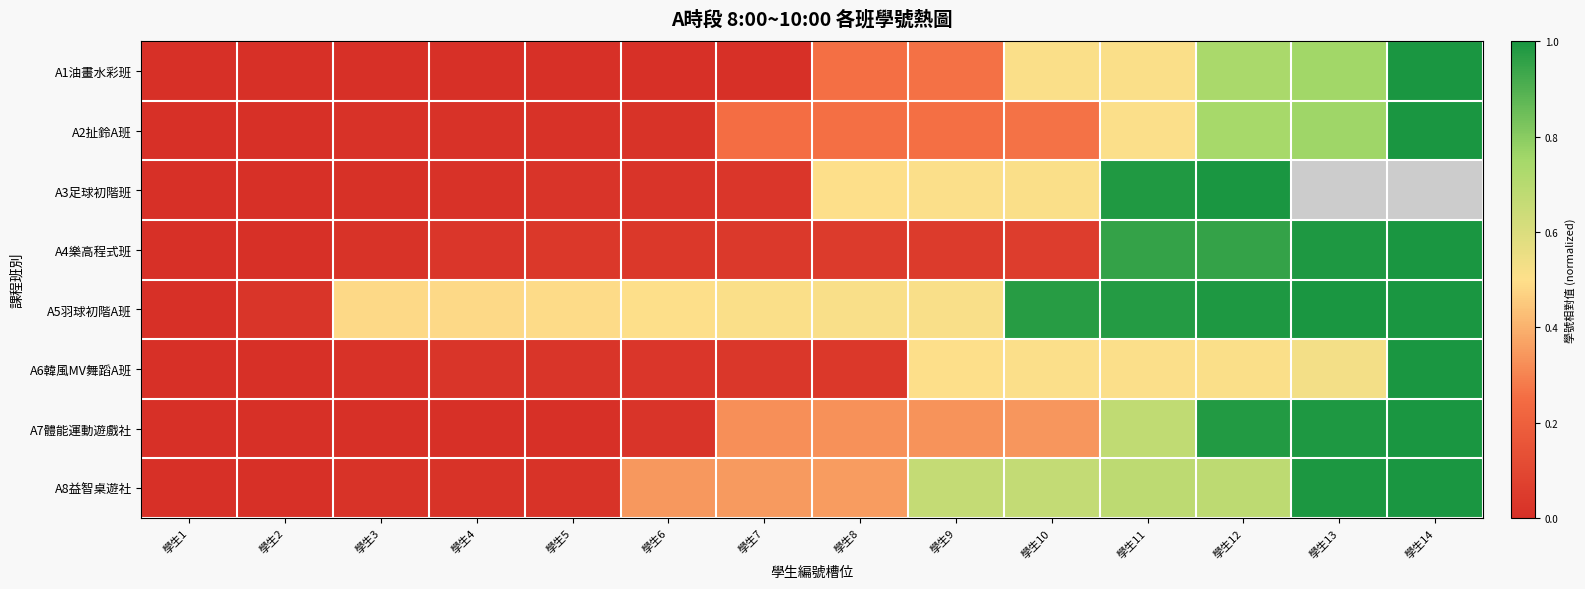

What is the greatest value displayed?

1.0